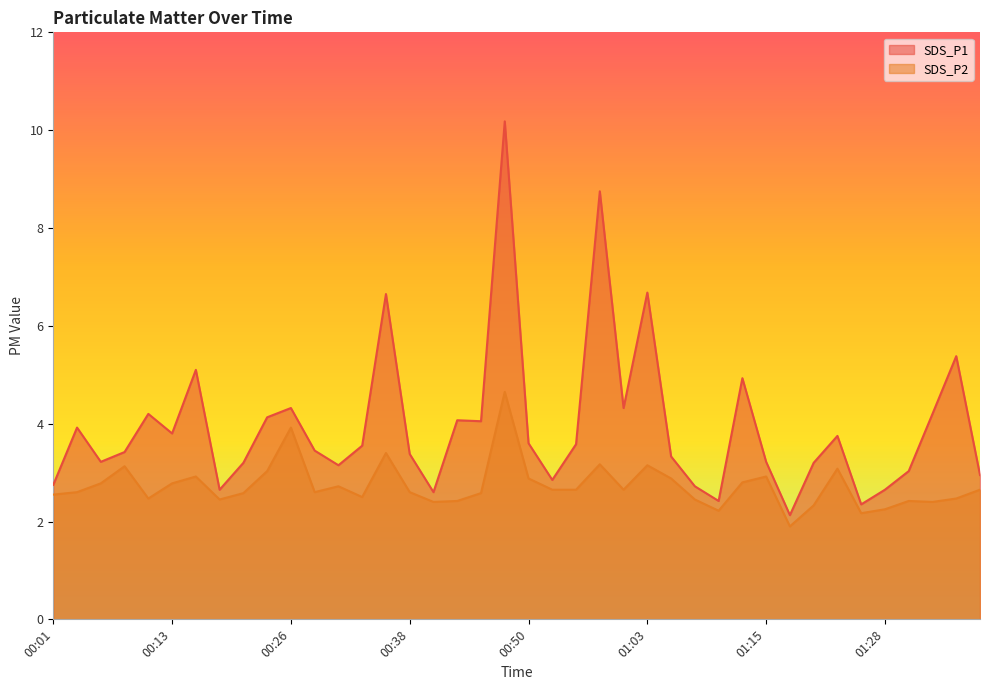

True or false: SDS_P2 has more than 2 points higher than both neighbors.

True